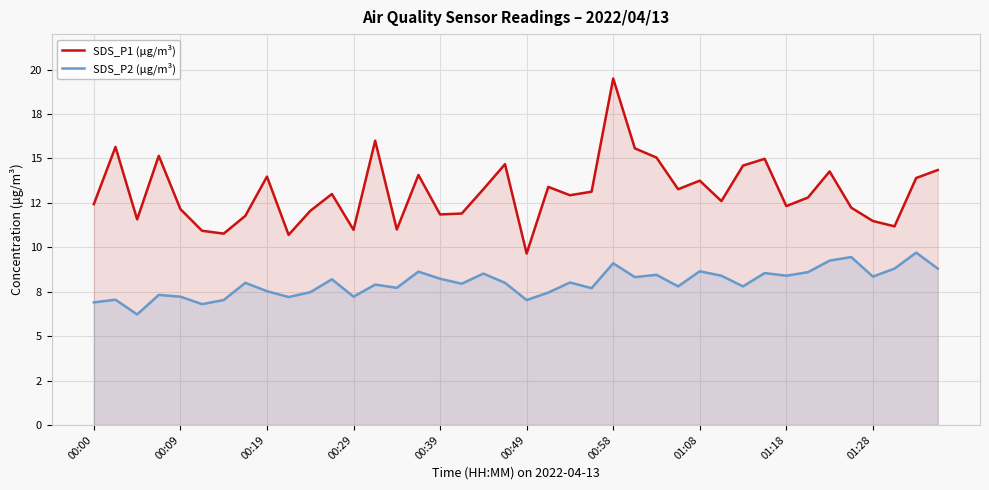

What are all the series names shown in the legend?

SDS_P1 (μg/m³), SDS_P2 (μg/m³)